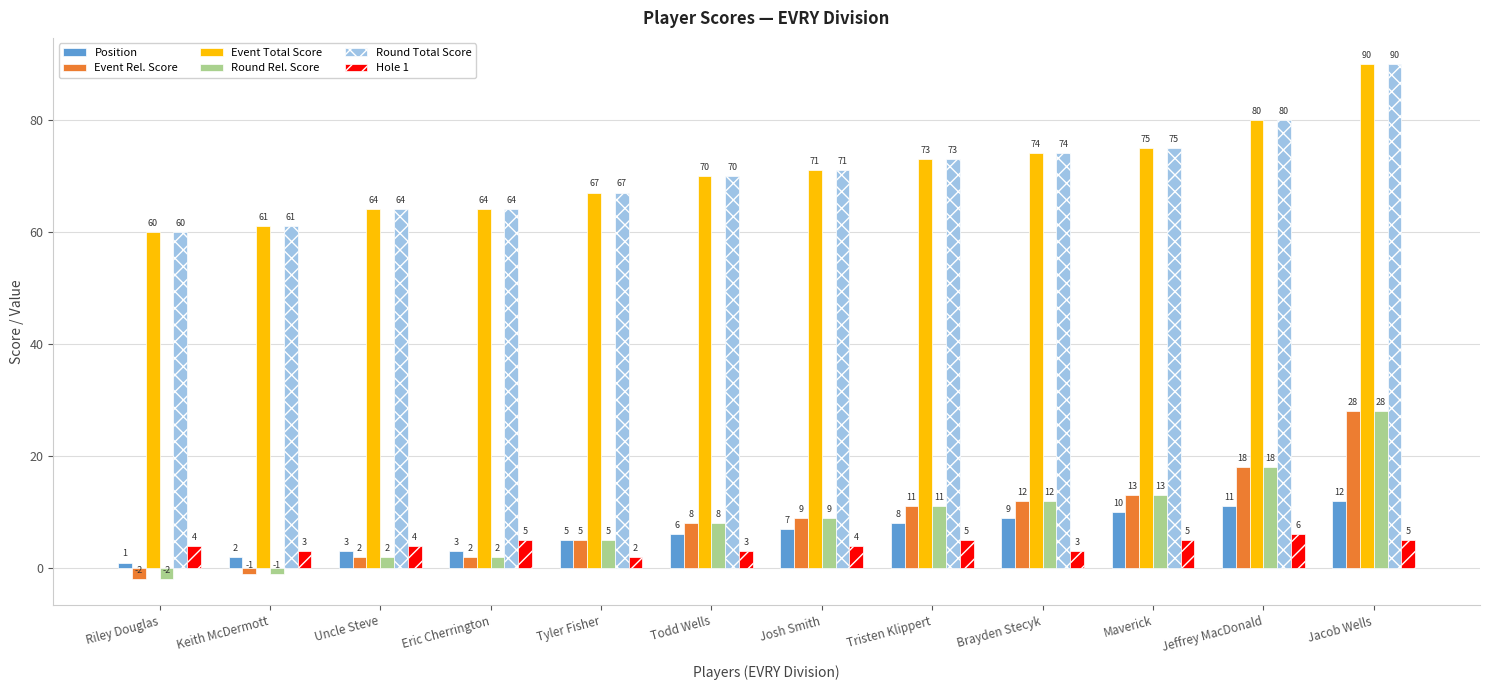

What position from the right is Brayden Stecyk?

4